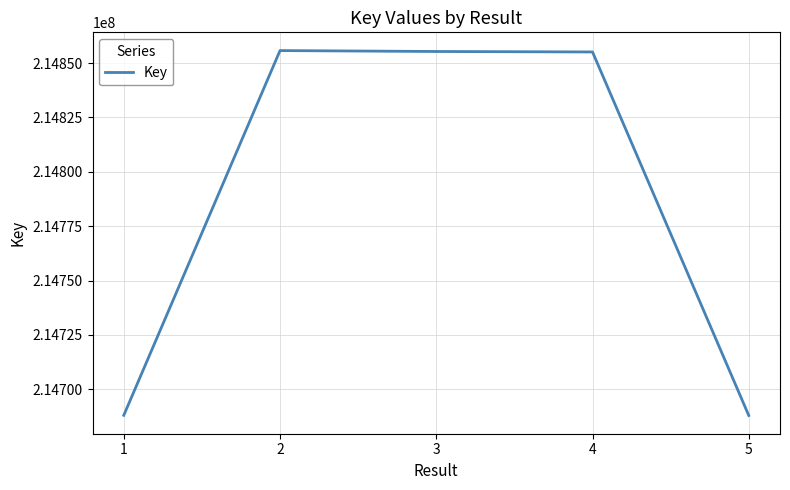

What is the sum of the values at 4 and 5?

429543078